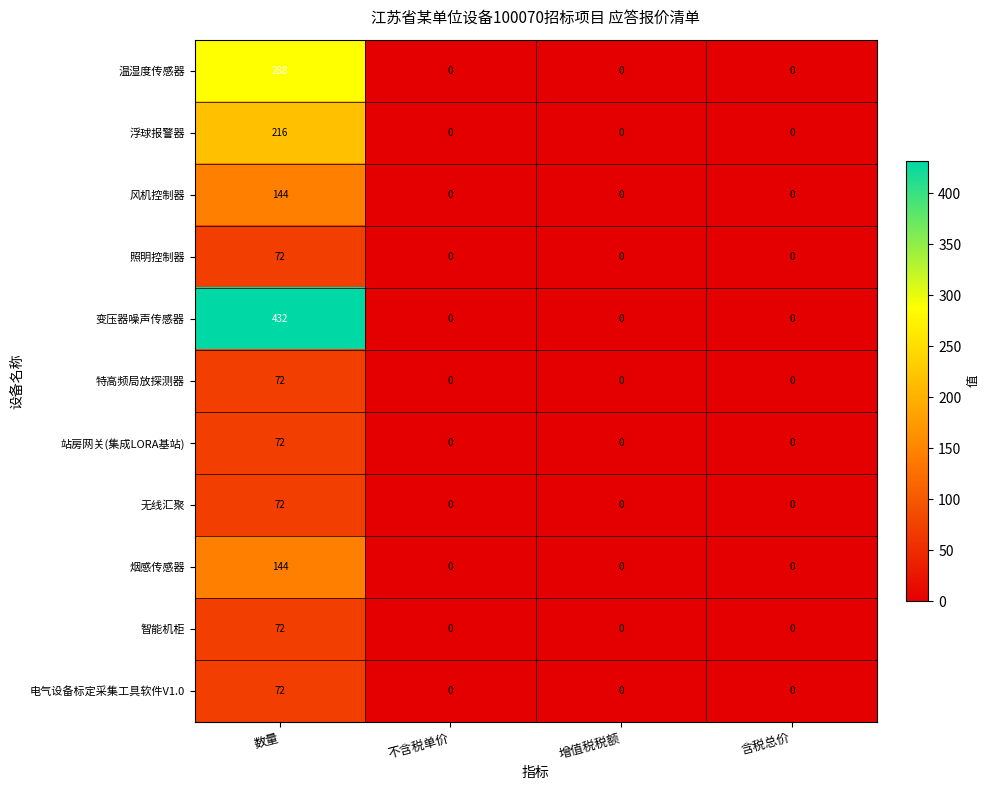

Which series has the largest range (max minus min)?

变压器噪声传感器